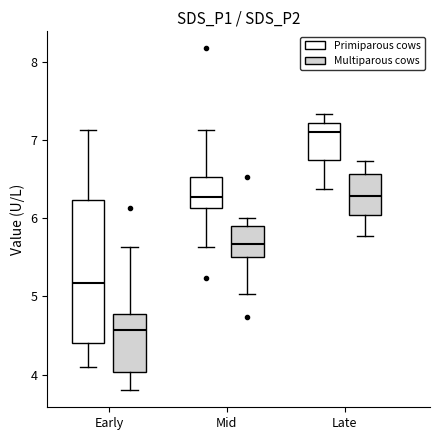

Which box has the lowest median line?

Early (Multiparous cows)